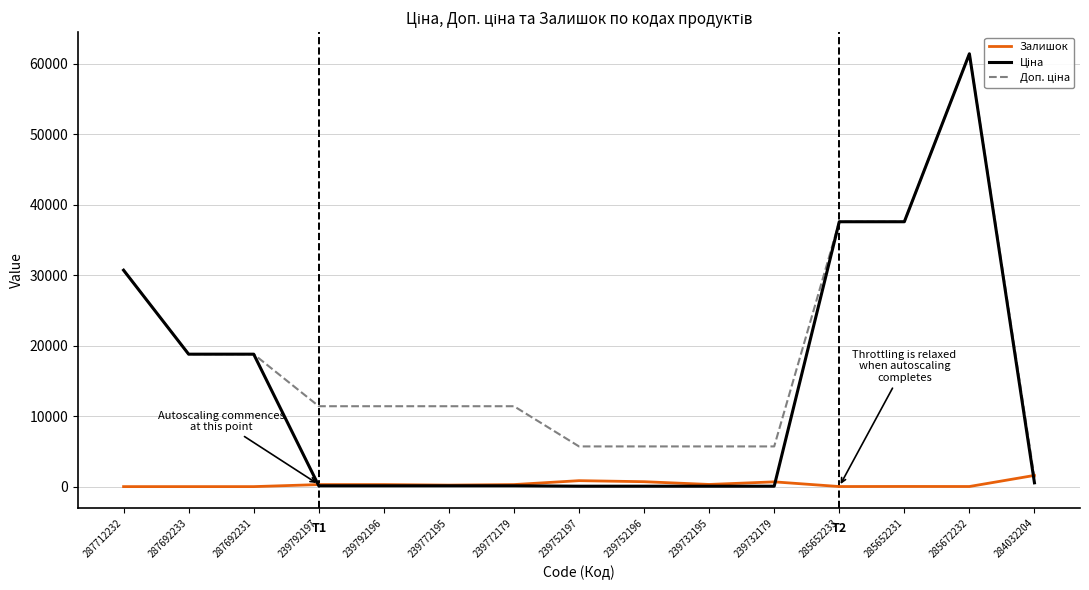

The Залишок series shows 22.0 at 285652231. True or false?

True